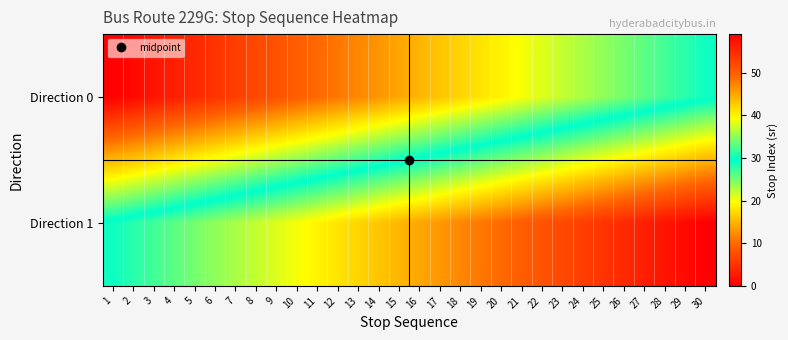

At which category is the sum across all series the highest?

30